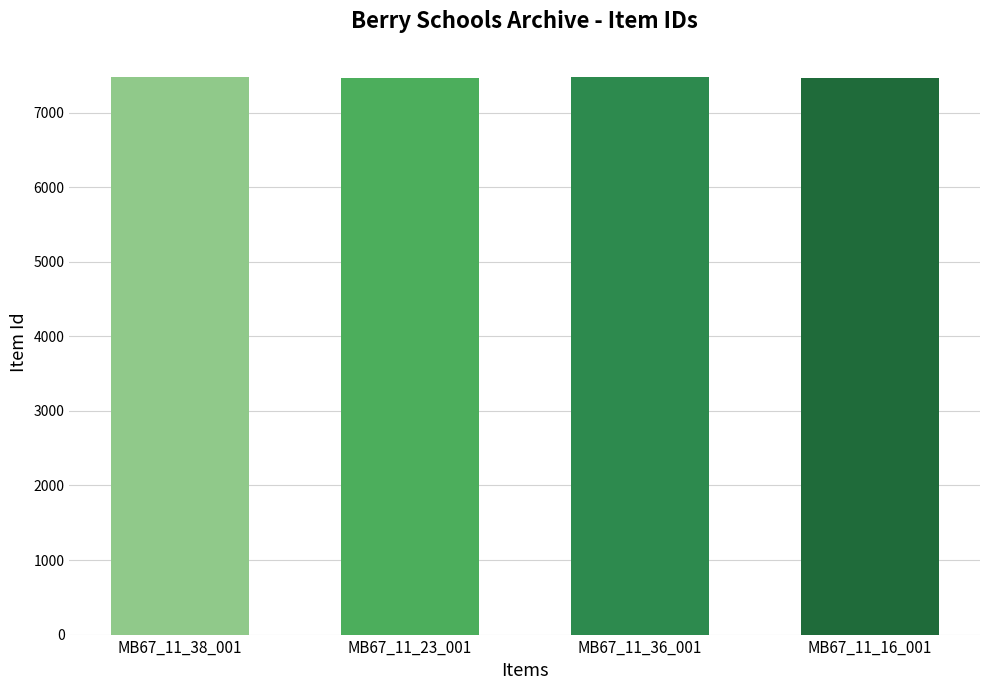

What is the smallest value displayed?

7458